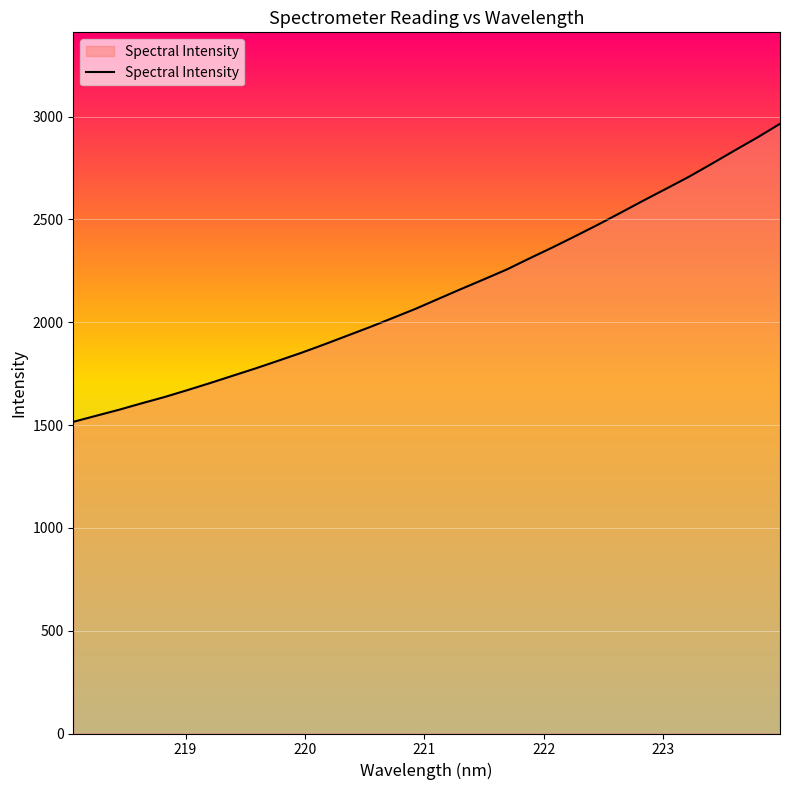

What is the greatest value displayed?

2964.6